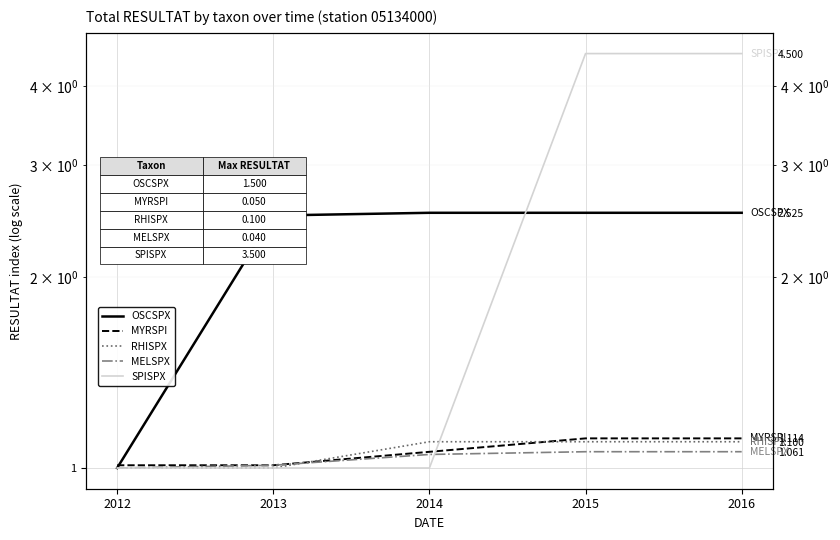

Is it true that RHISPX equals 1.7 at 2016?

False